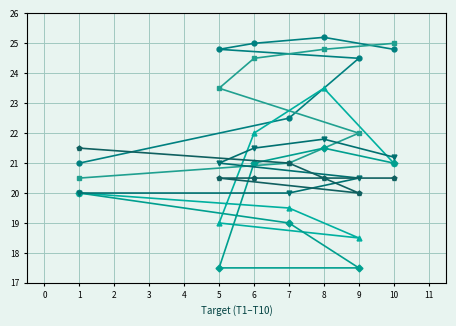

List the series in order of their peak value, lowest first.

Ernie Snyder, Sean Flores, Curt Ibach, Ken O'Sage, Parker Letson, Jeff Locke